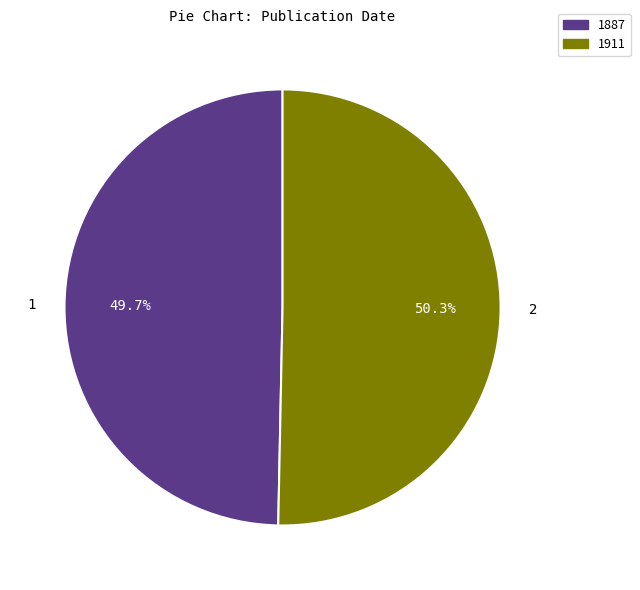

Is the sum of 1887 and 1911 greater than half?

Yes